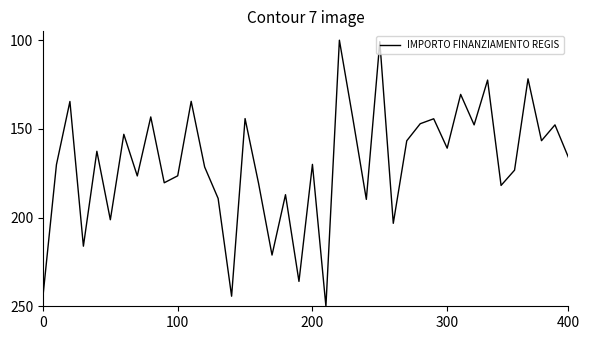

What is the maximum value shown in the chart?

250.0